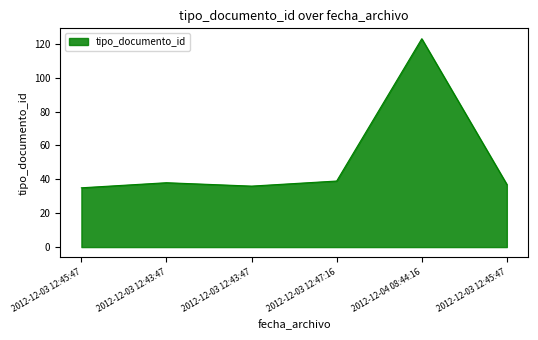

What is the smallest value displayed?

35